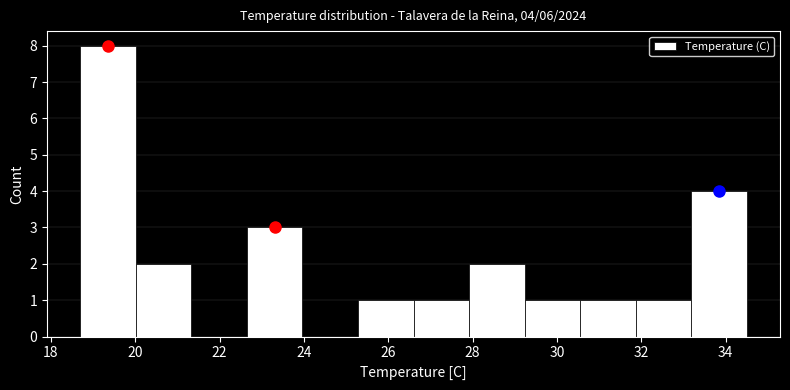

Over which range of the x-axis is the bar tallest?

18.8 to 20.0